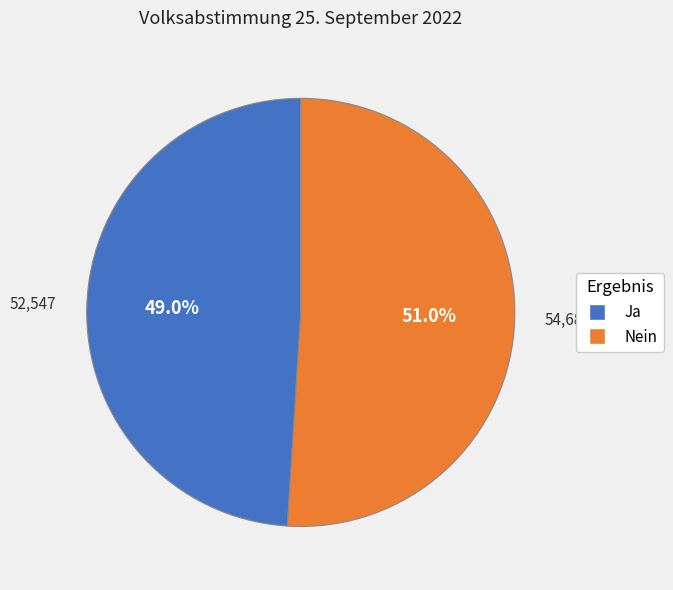

Is the sum of Nein and Ja greater than half?

Yes